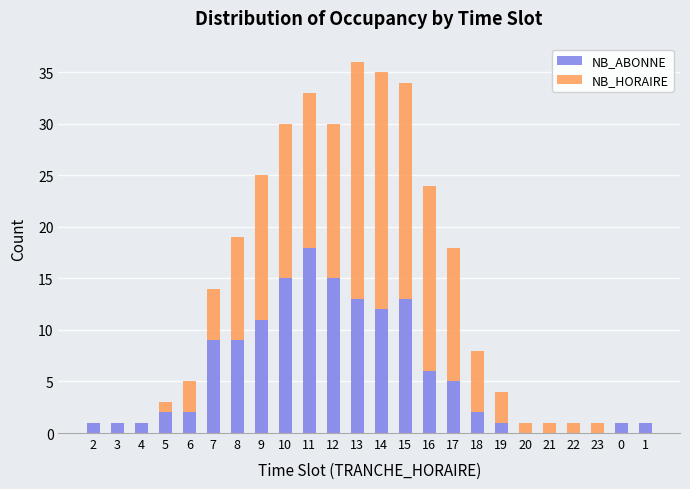

Is it true that NB_ABONNE equals -9 at 22?

False